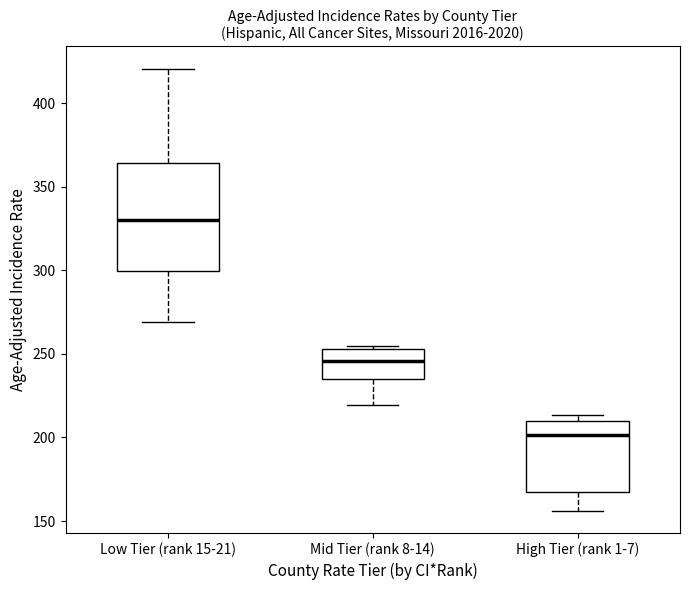

Where does the median line of the box for Mid Tier (rank 8-14) sit on the y-axis? The values are not printed on the chart, so give them approximately, as read against the axis.

245